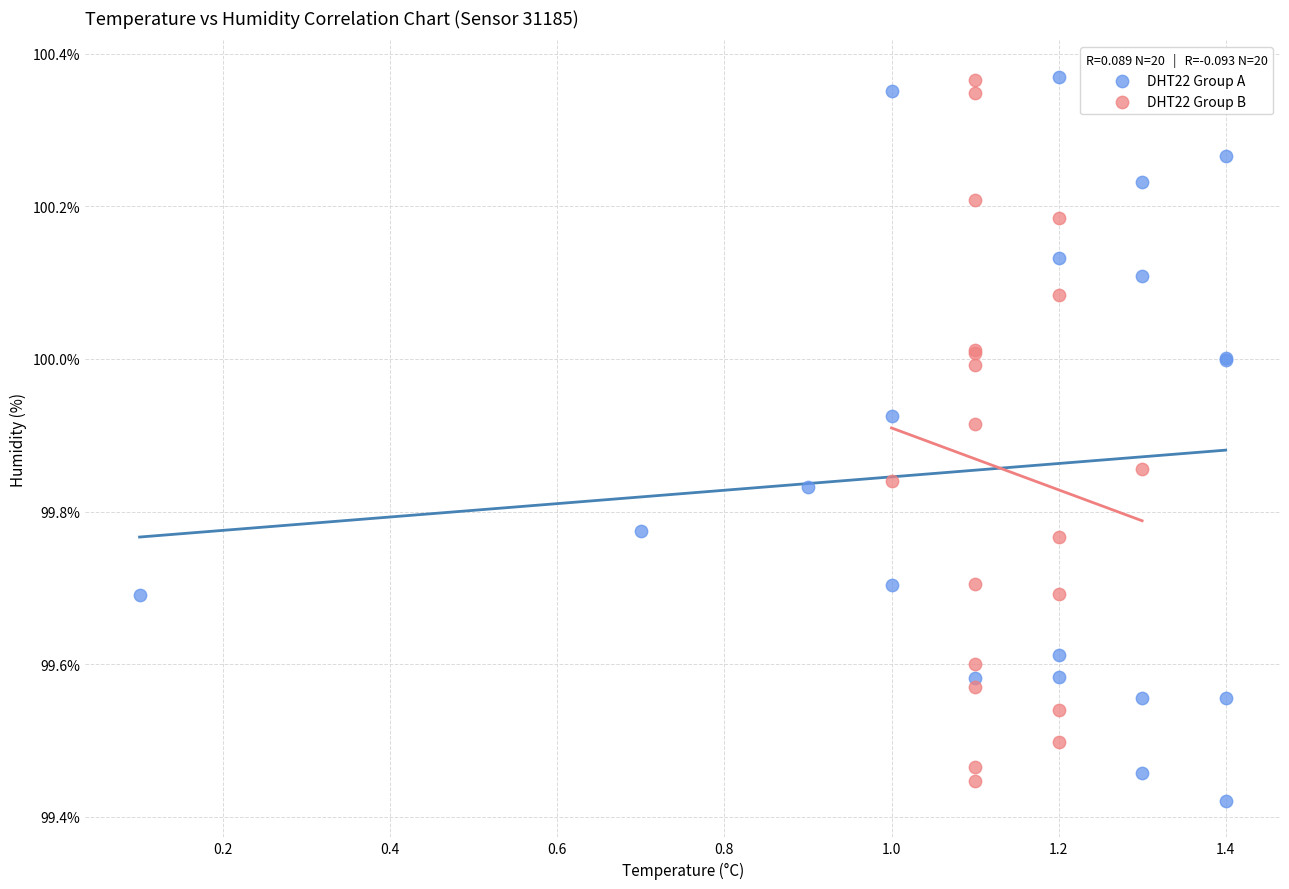

What are all the series names shown in the legend?

DHT22 Group A, DHT22 Group B